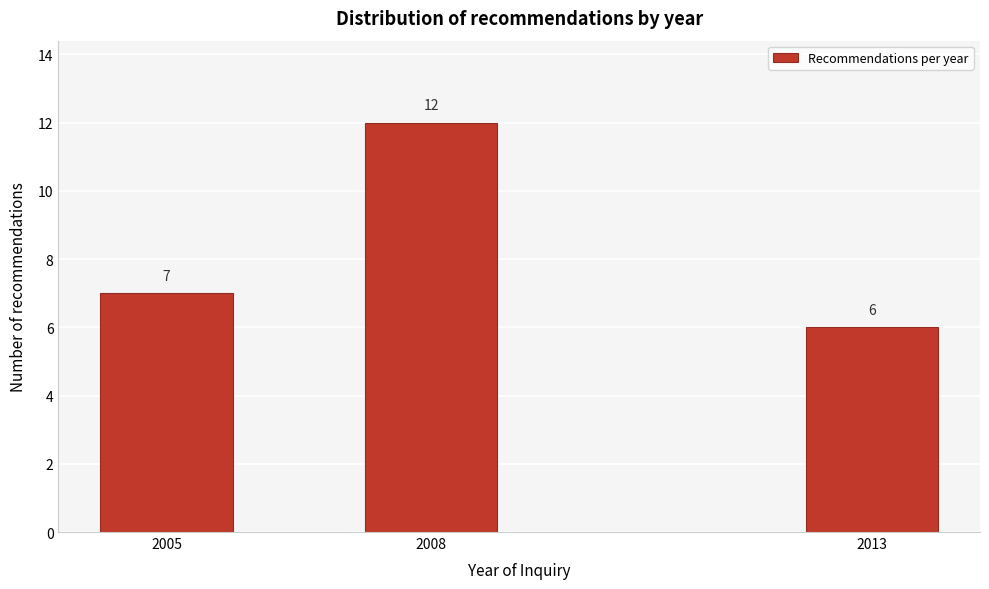

Reading left to right, transcribe all the data shown in this chart.

7	12	6